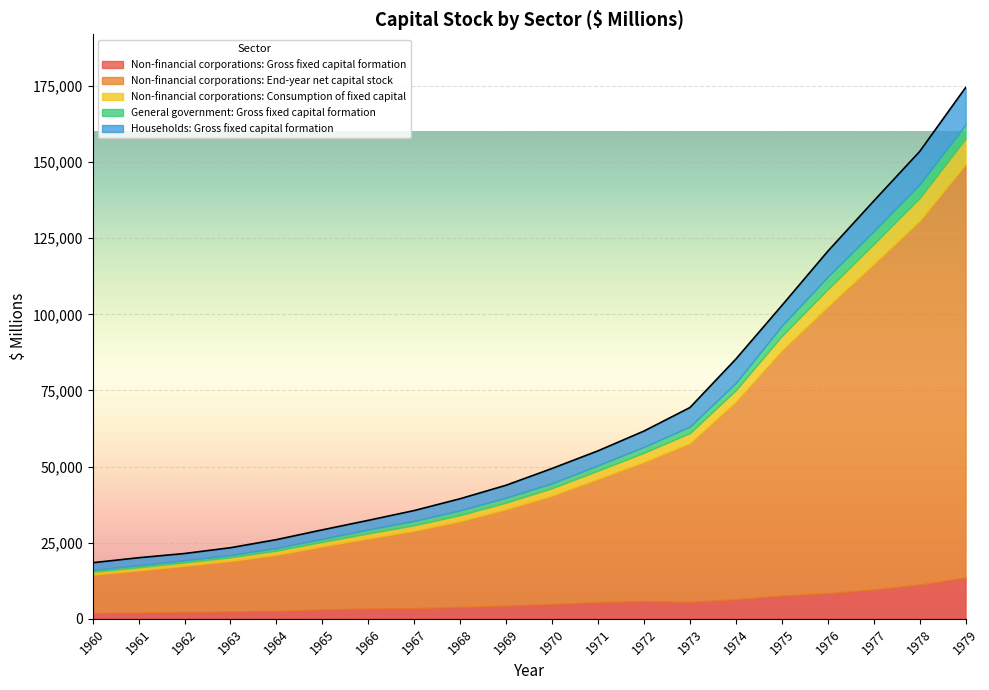

Where is General government: Gross fixed capital formation nearest to the value 2639?

1974